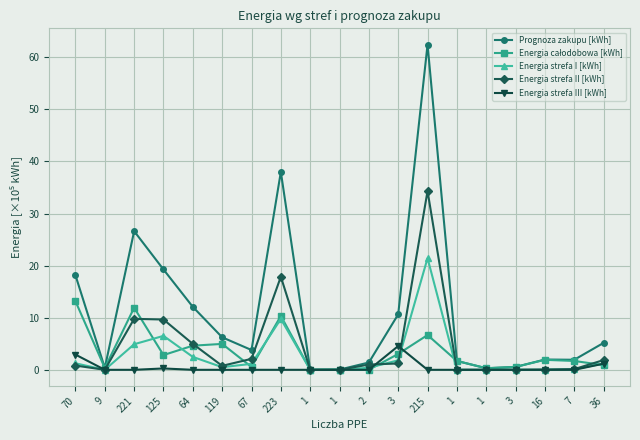

At which label does Energia strefa III [kWh] reach its peak?

3